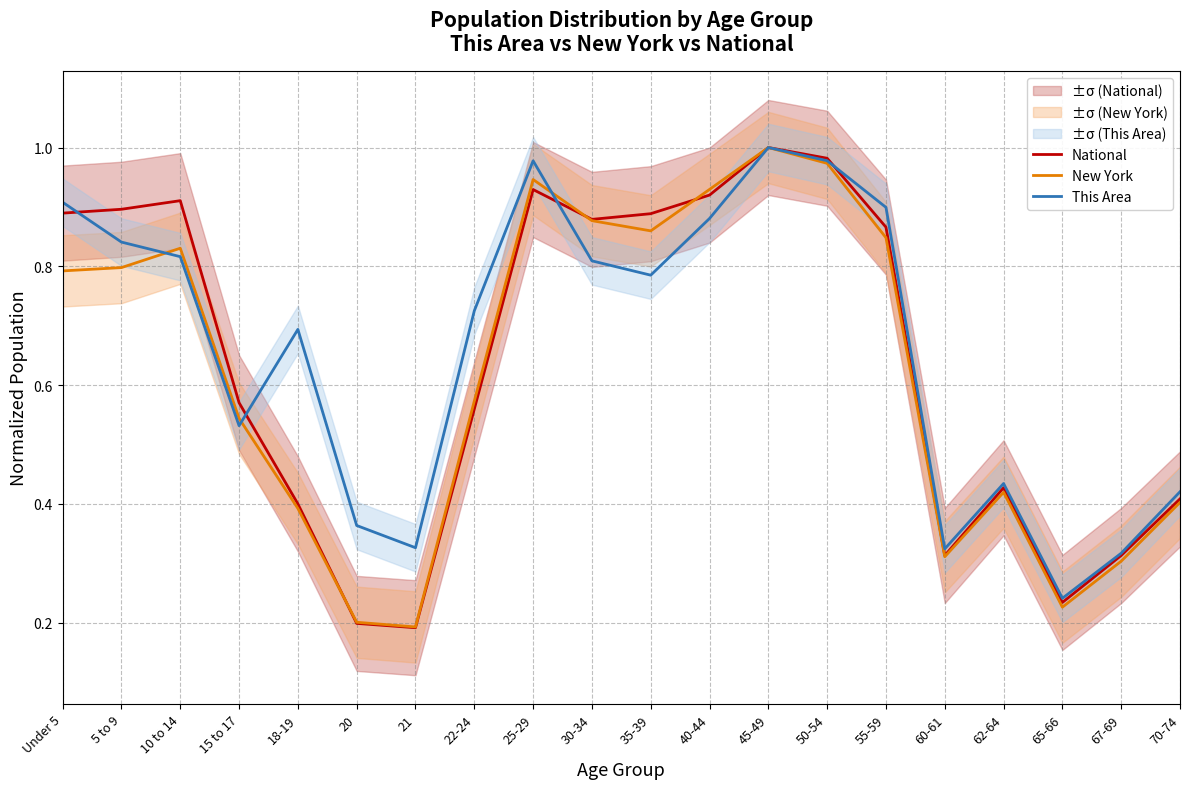

Which series has the largest range (max minus min)?

National